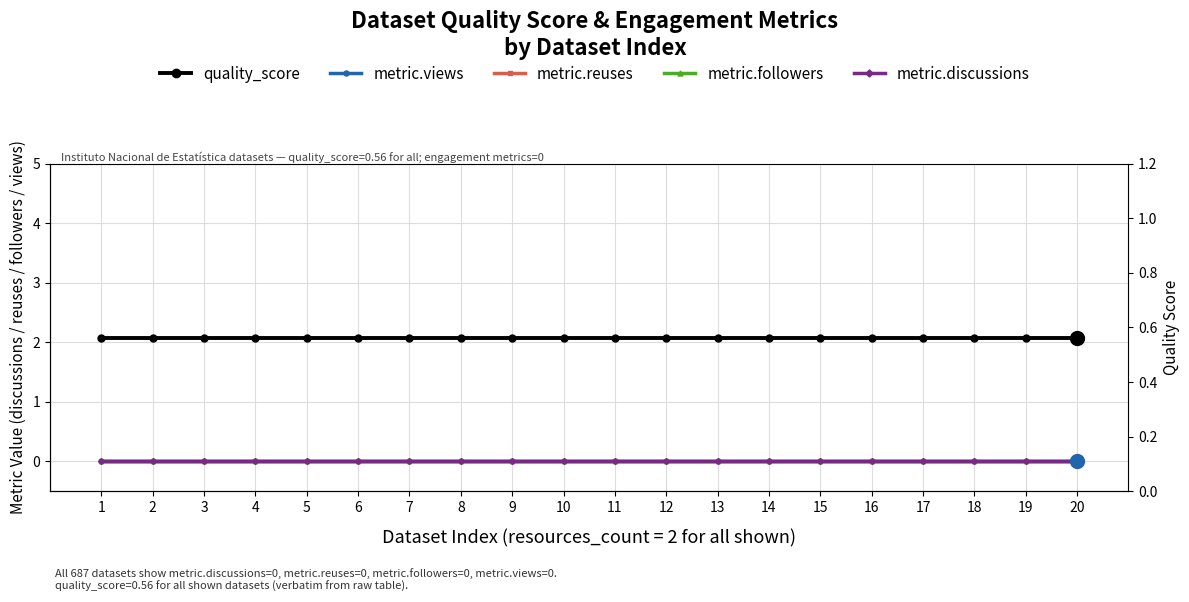

Is the value of metric.discussions at 18 greater than the value of quality_score at 5?

No